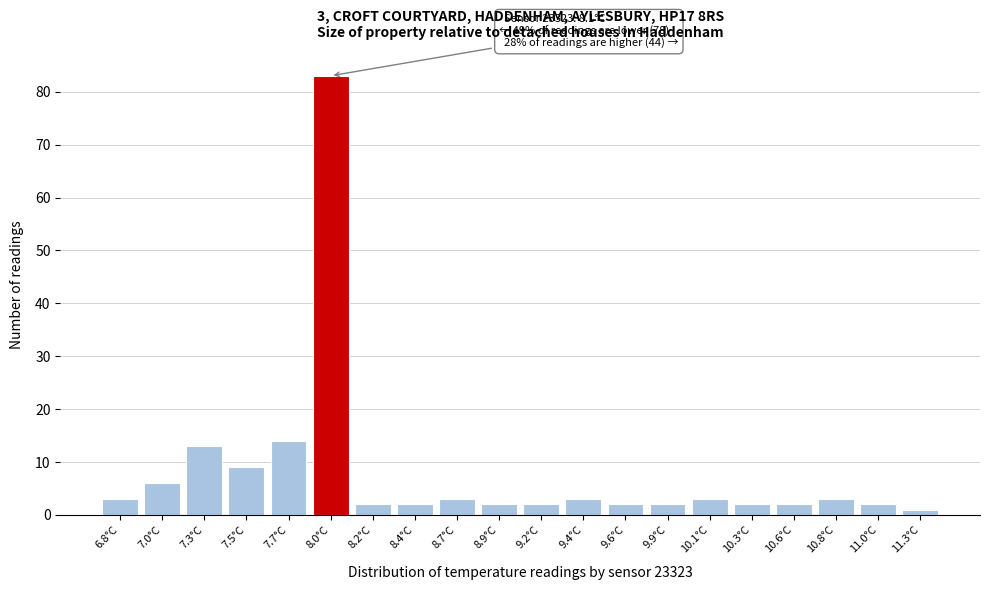

Reading left to right, extract all data points from this chart.

6.8°C=3	7.0°C=6	7.3°C=13	7.5°C=9	7.7°C=14	8.0°C=83	8.2°C=2	8.4°C=2	8.7°C=3	8.9°C=2	9.2°C=2	9.4°C=3	9.6°C=2	9.9°C=2	10.1°C=3	10.3°C=2	10.6°C=2	10.8°C=3	11.0°C=2	11.3°C=1